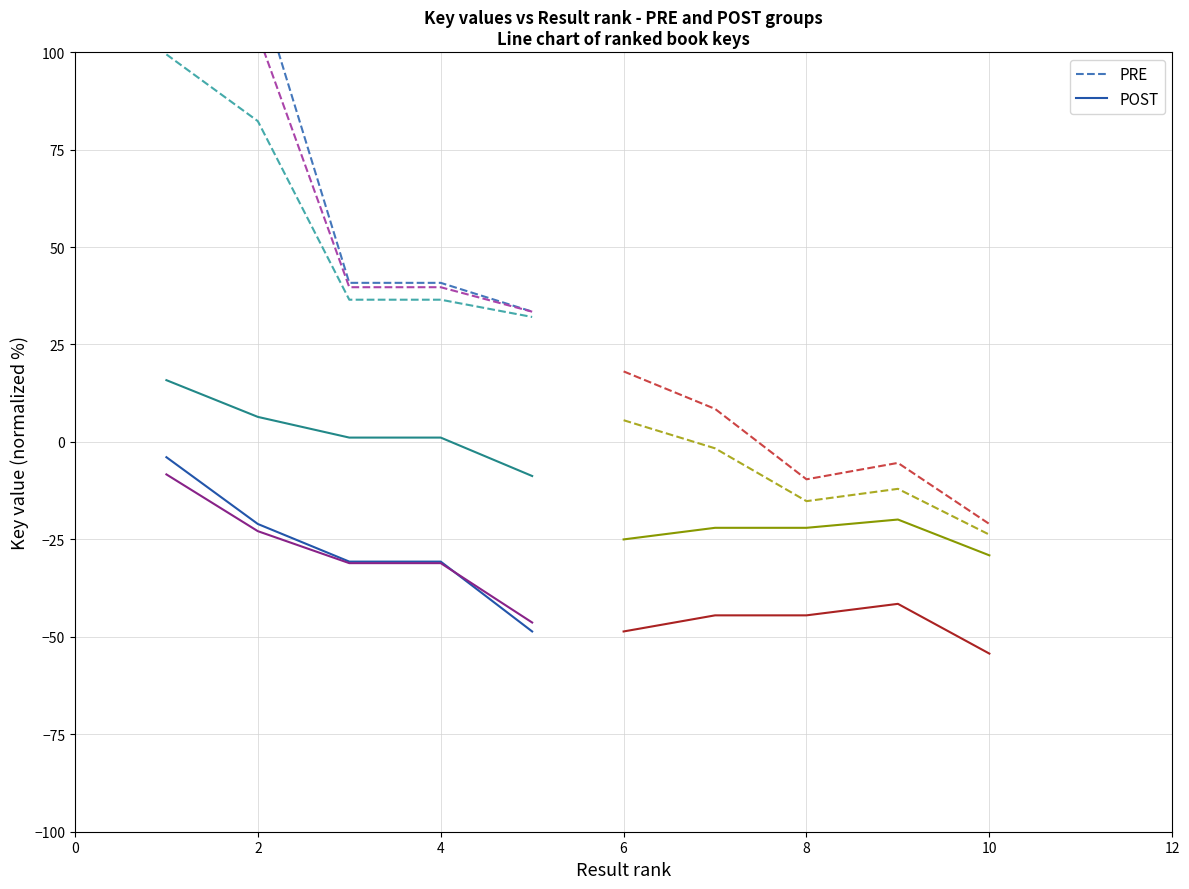

List the series in order of their peak value, highest first.

PRE, POST